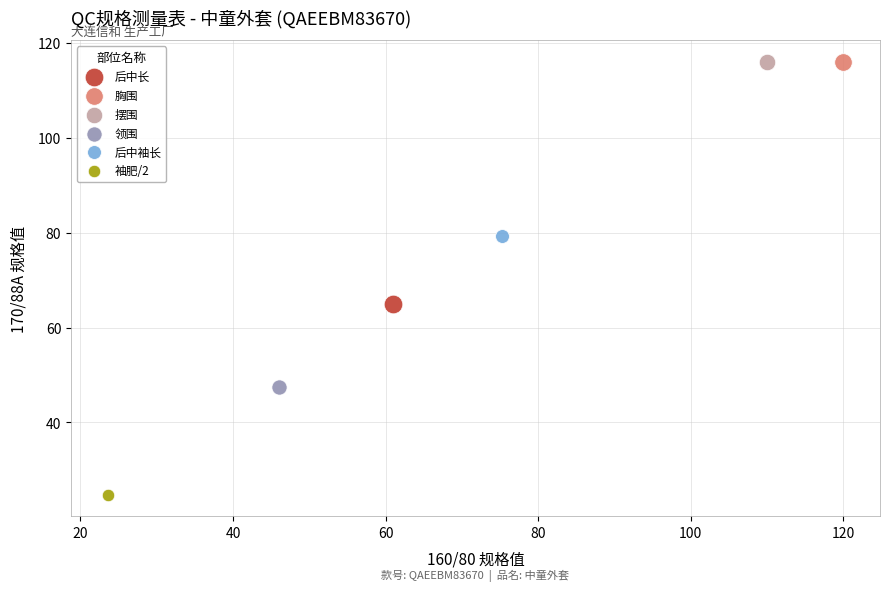

What are all the series names shown in the legend?

后中长, 胸围, 摆围, 领围, 后中袖长, 袖肥/2